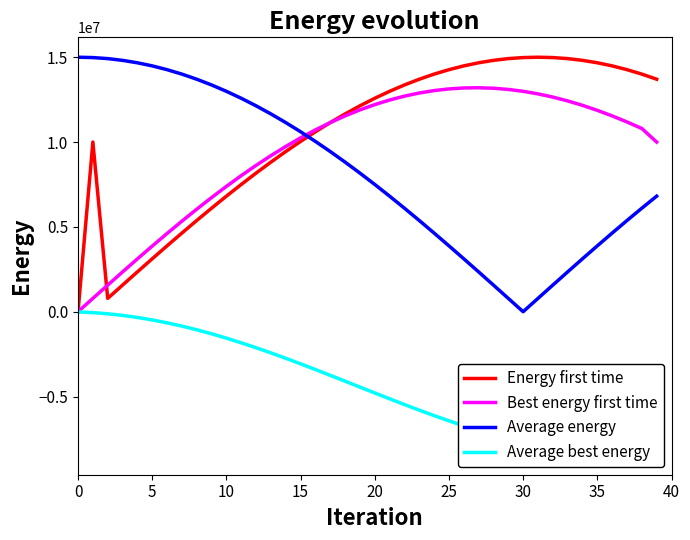

The Best energy first time series shows 8019894.1 at 11. True or false?

True